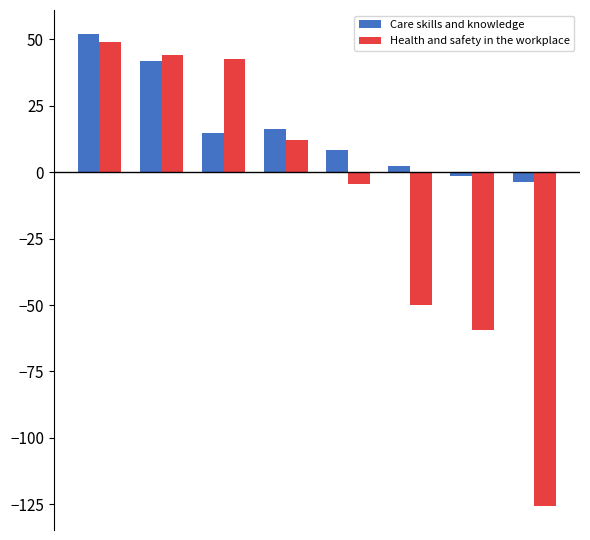

Which series has the largest total across all categories?

Care skills and knowledge